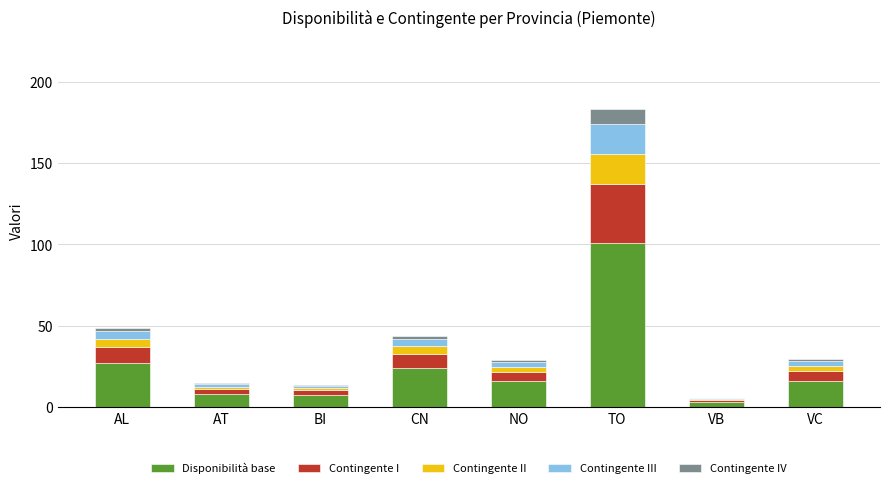

What are all the series names shown in the legend?

Disponibilità base, Contingente I, Contingente II, Contingente III, Contingente IV